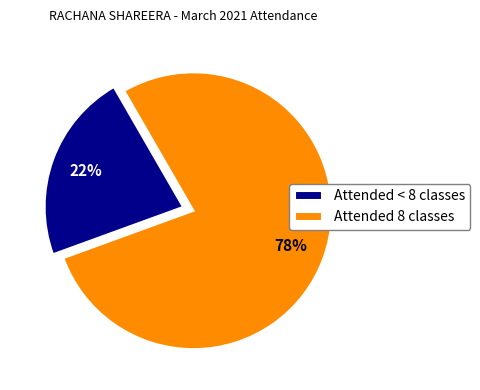

The Attended 8 classes slice represents 78% of the pie. True or false?

True